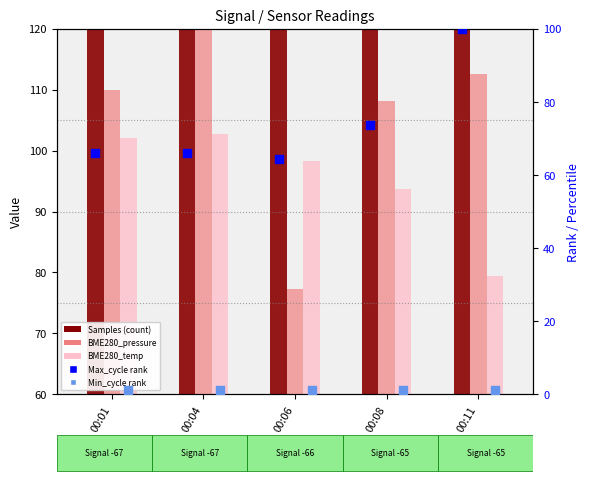

Which series has the widest spread of Y values?

BME280_pressure (scaled)